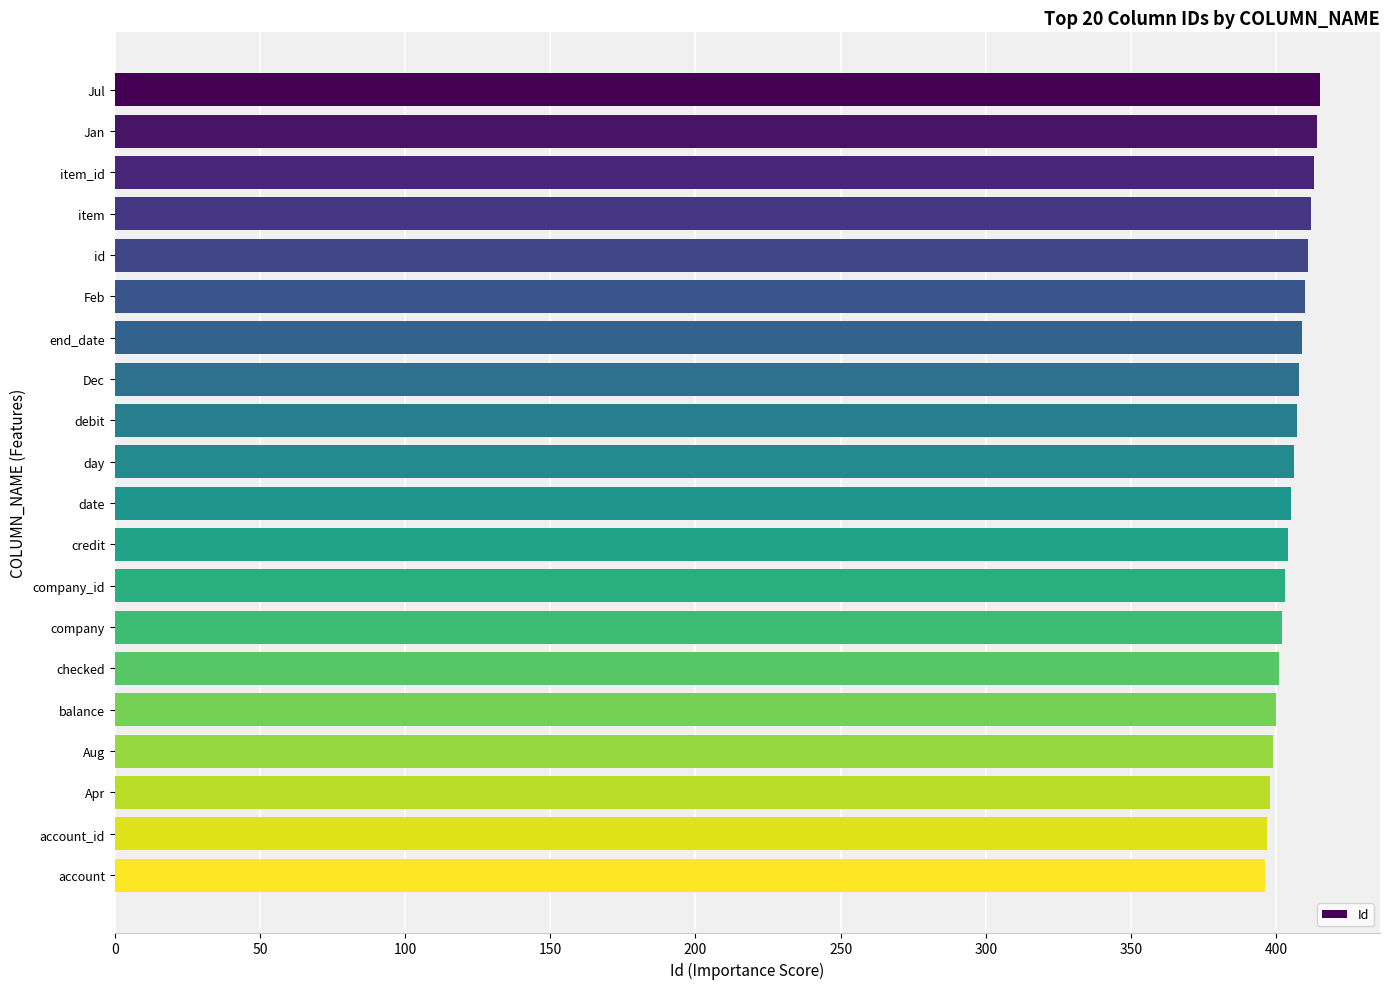

What is the difference between the maximum and minimum values?

19